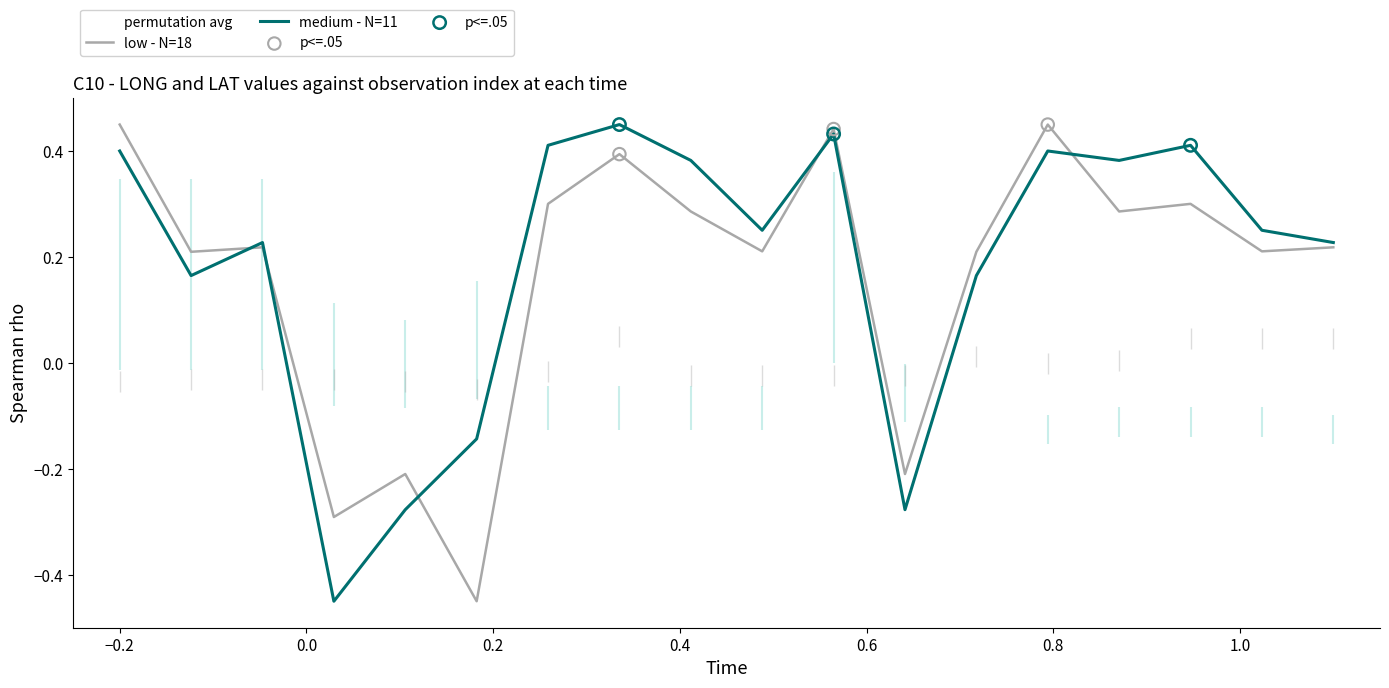

Which series has the largest total across all categories?

medium - N=11